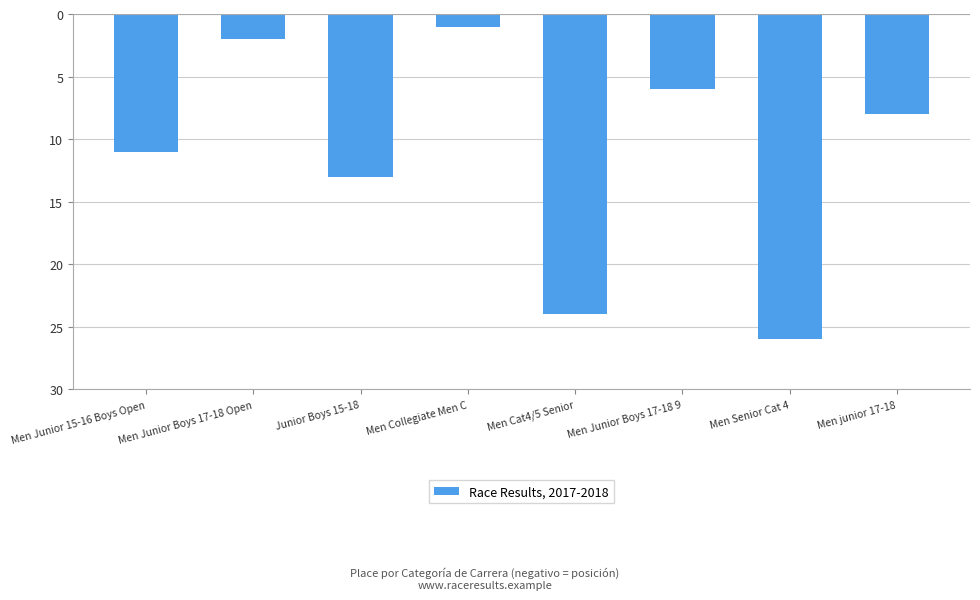

What is the change in value from Men Junior Boys 17-18 Open to Men Senior Cat 4?

-24